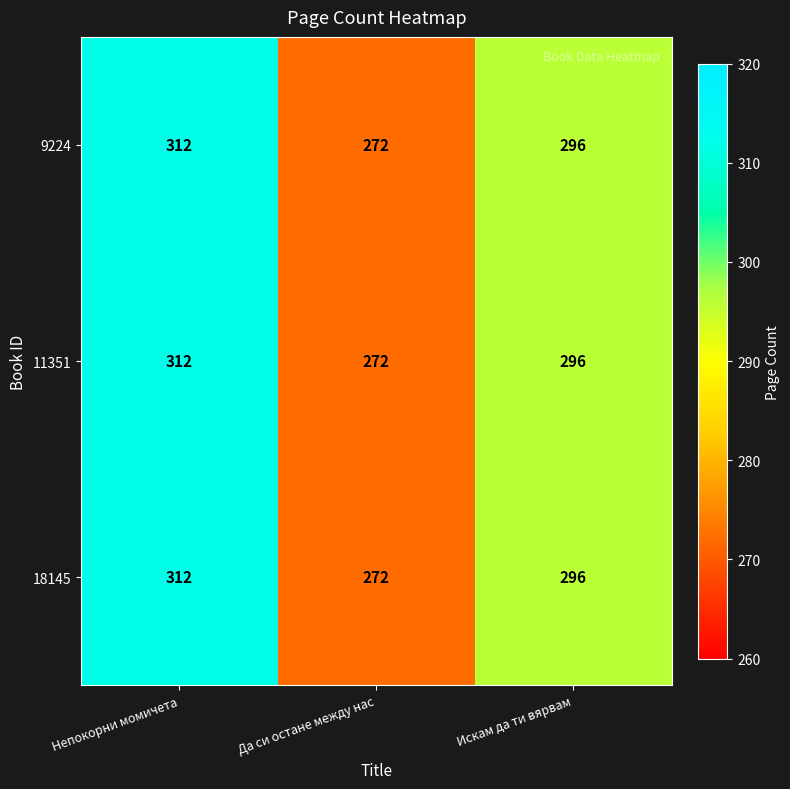

Where does the 9224 series first go above 296?

Непокорни момичета